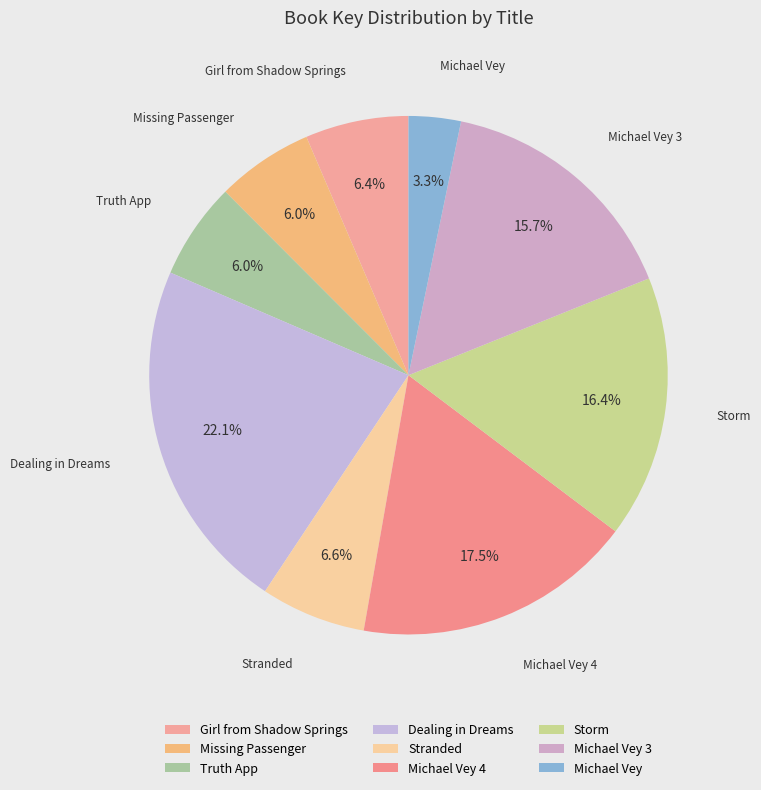

Is there a majority slice in this chart?

No